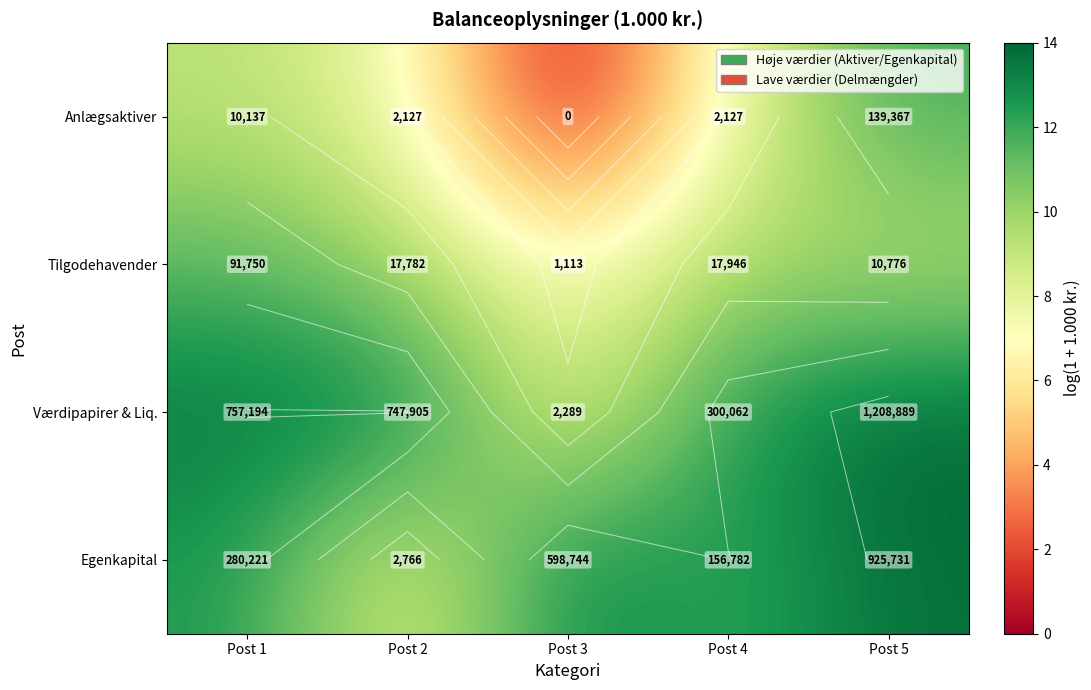

Between Post 3 and Post 1, which is larger?

Post 1